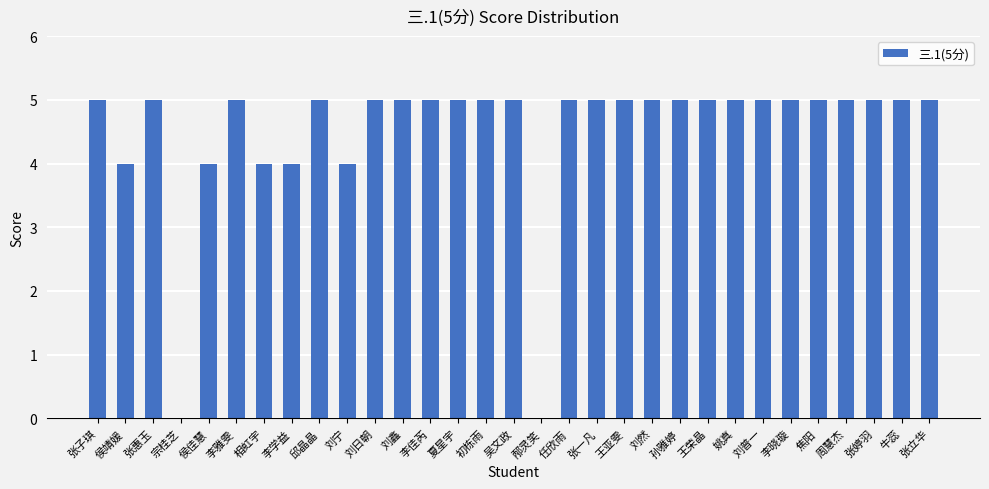

Which has a higher value, 邴灵笑 or 张婷羽?

张婷羽